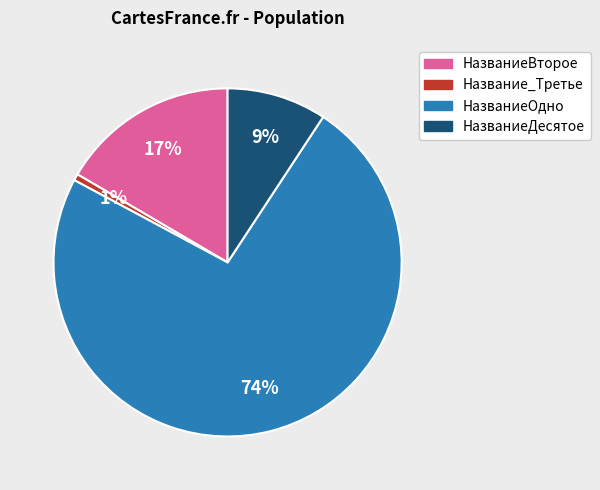

Rank the categories by value from highest to lowest.

НазваниеОдно, НазваниеВторое, НазваниеДесятое, Название_Третье